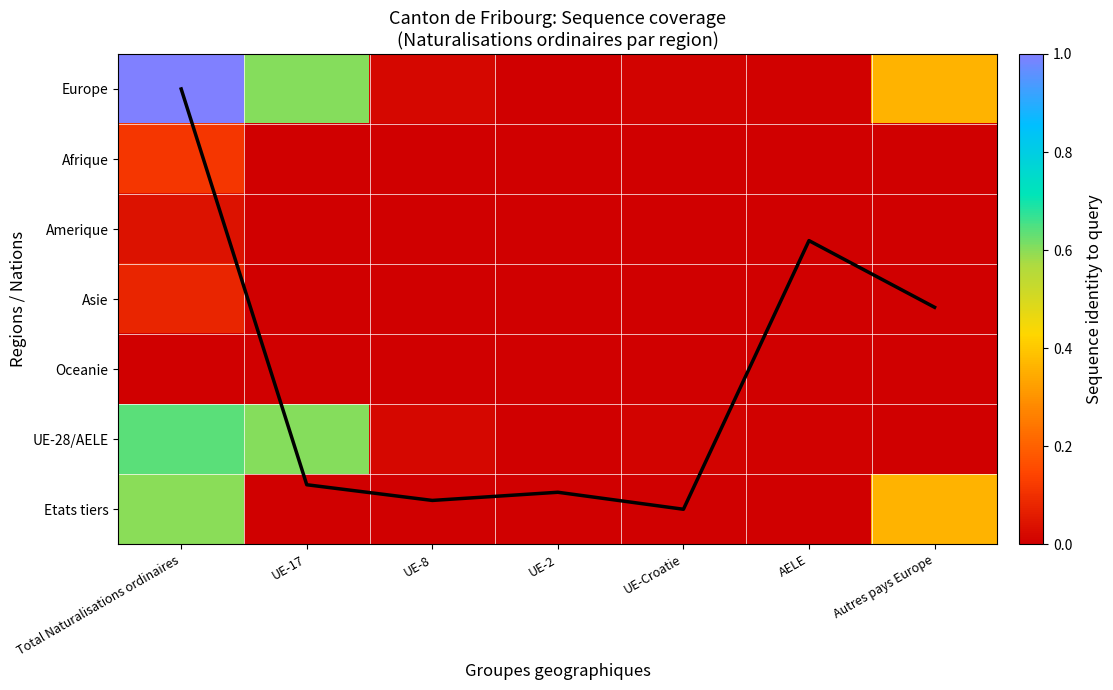

Rank the categories by Asie value from highest to lowest.

Total Naturalisations ordinaires, UE-17, UE-8, UE-2, UE-Croatie, AELE, Autres pays Europe